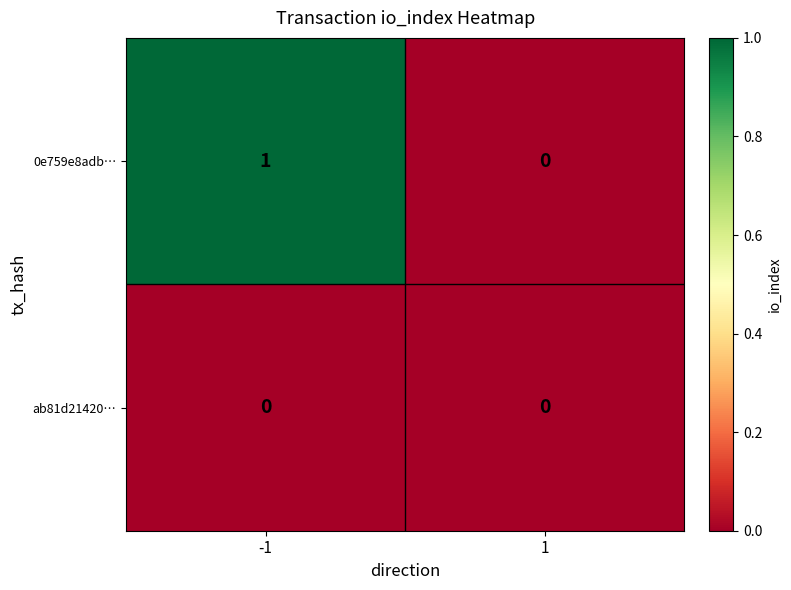

List the series in order of their overall mean, highest first.

0e759e8adb…, ab81d21420…